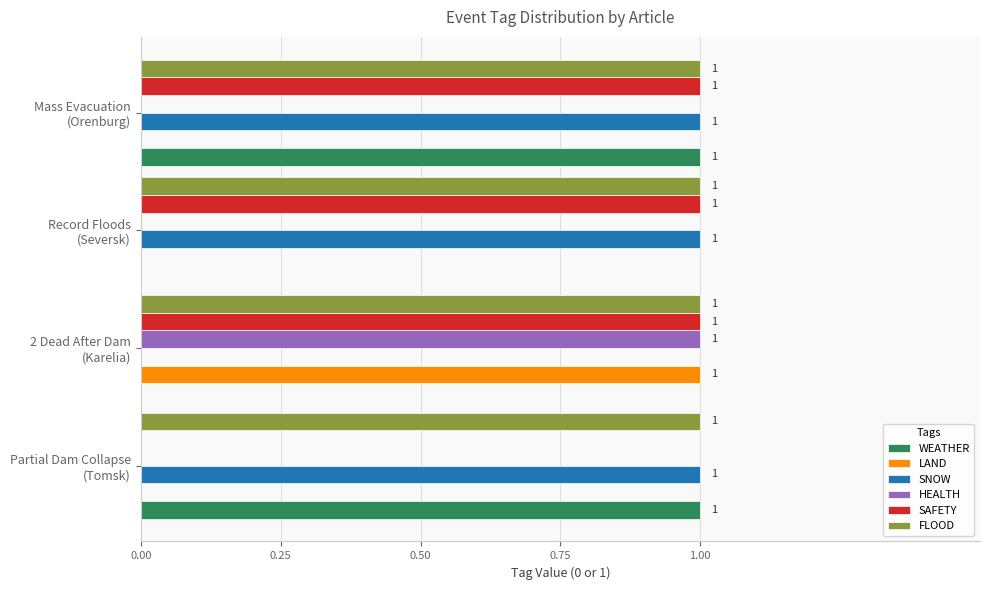

Which series has the largest total across all categories?

FLOOD